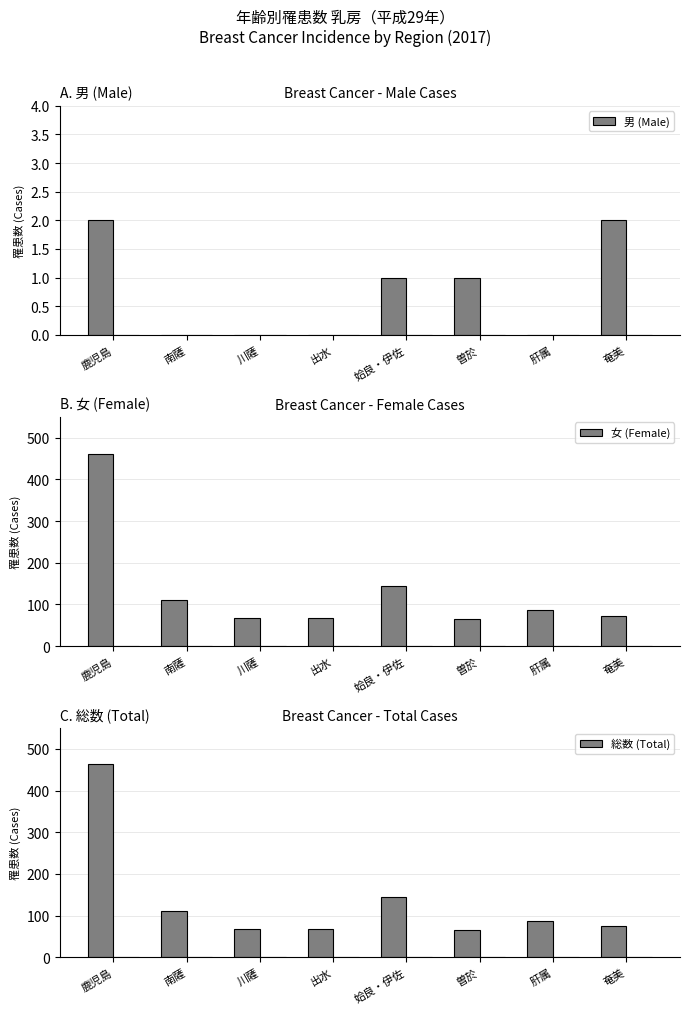

At 南薩, list the series in order from smallest to largest.

男 (Male), 女 (Female), 総数 (Total)